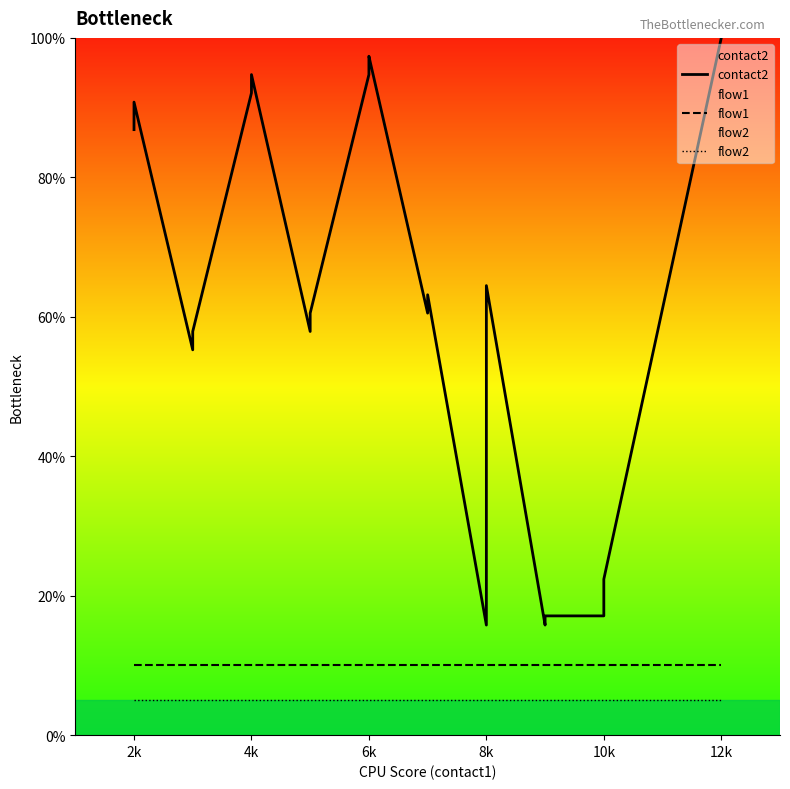

What value does the flow2 series have at 8k?

5.0